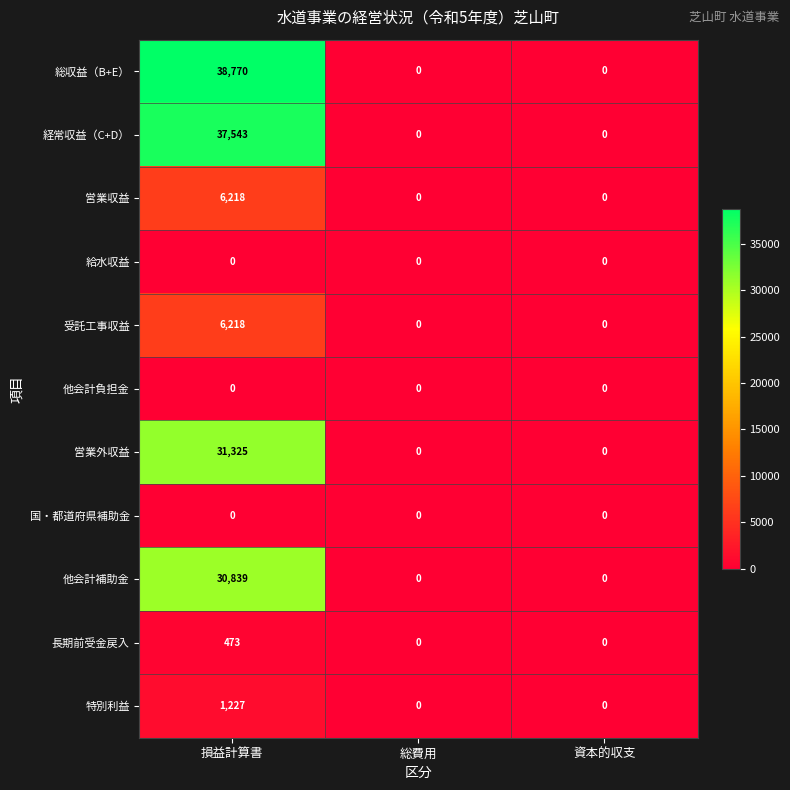

What is the average value of the 受託工事収益 series?

2073